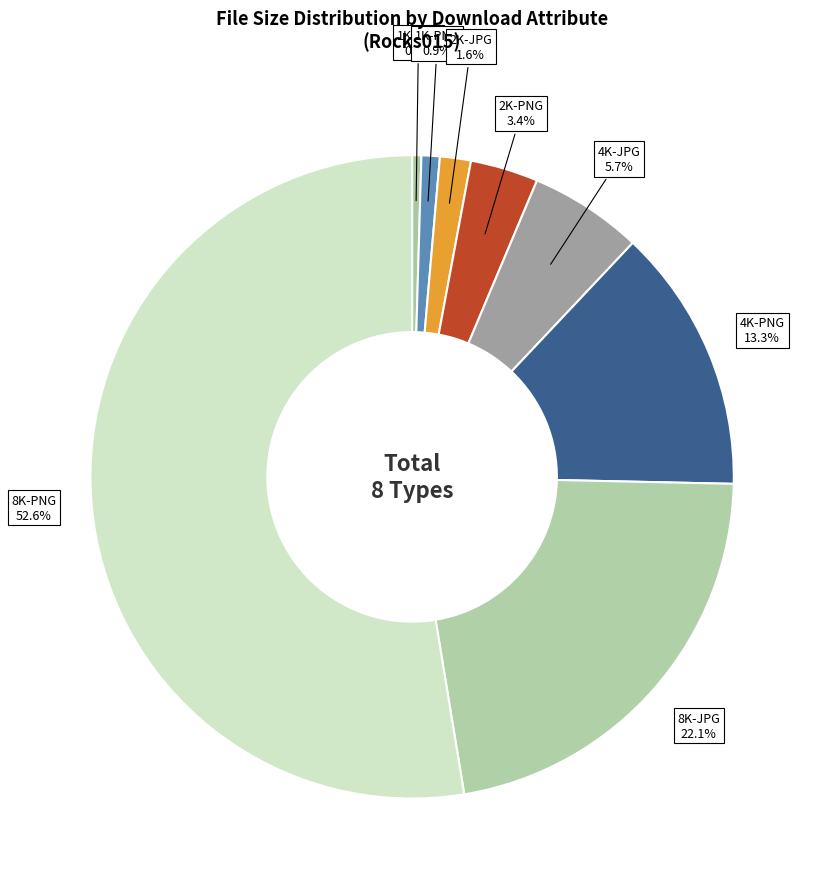

What is the largest slice in the pie chart?

8K-PNG